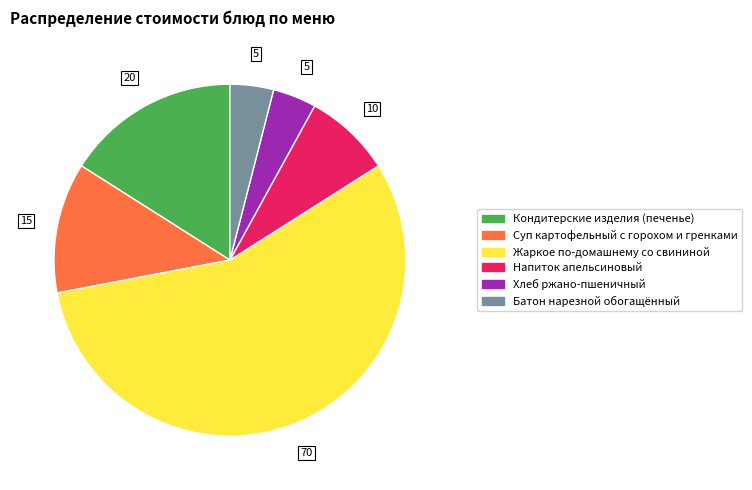

Is there a majority slice in this chart?

Yes